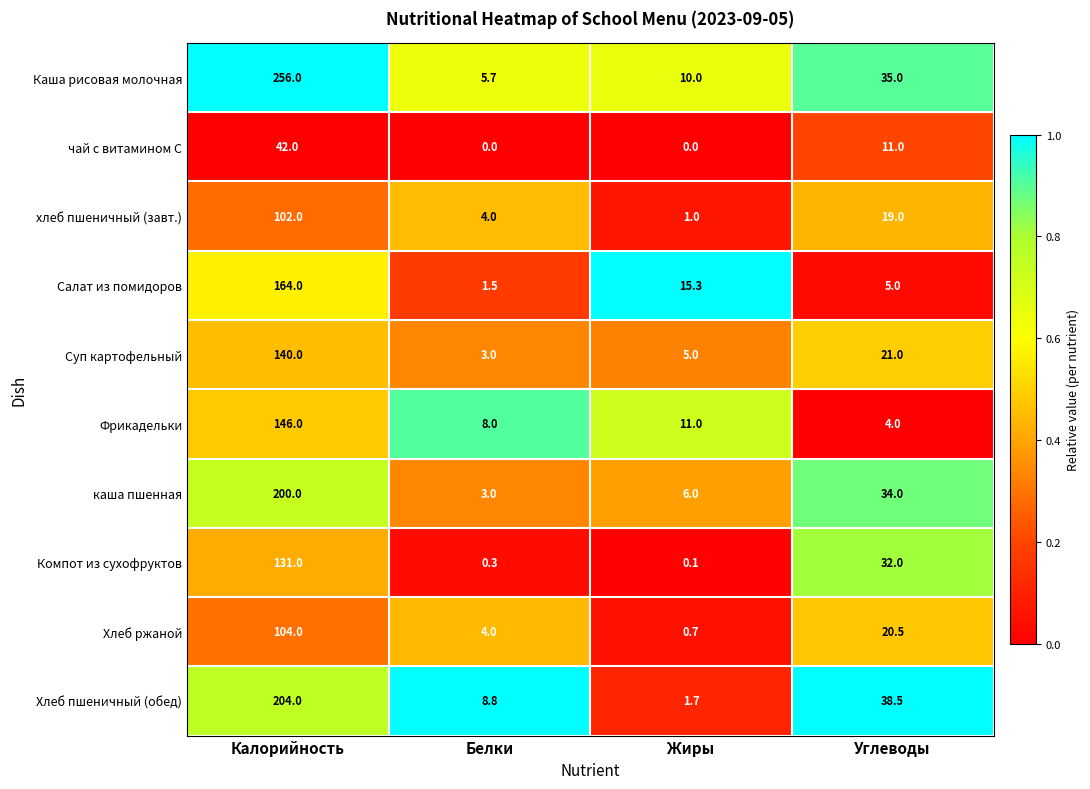

At how many categories does at least one series exceed 0?

4